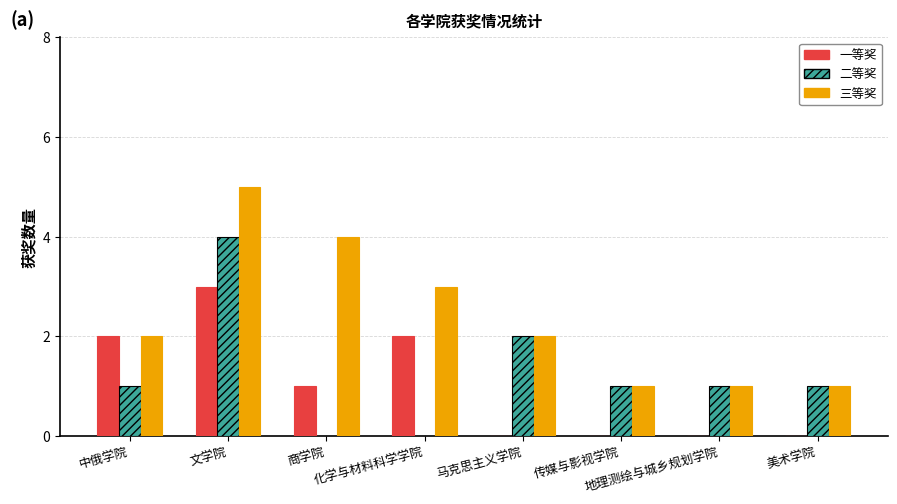

What is the maximum value for 一等奖?

3